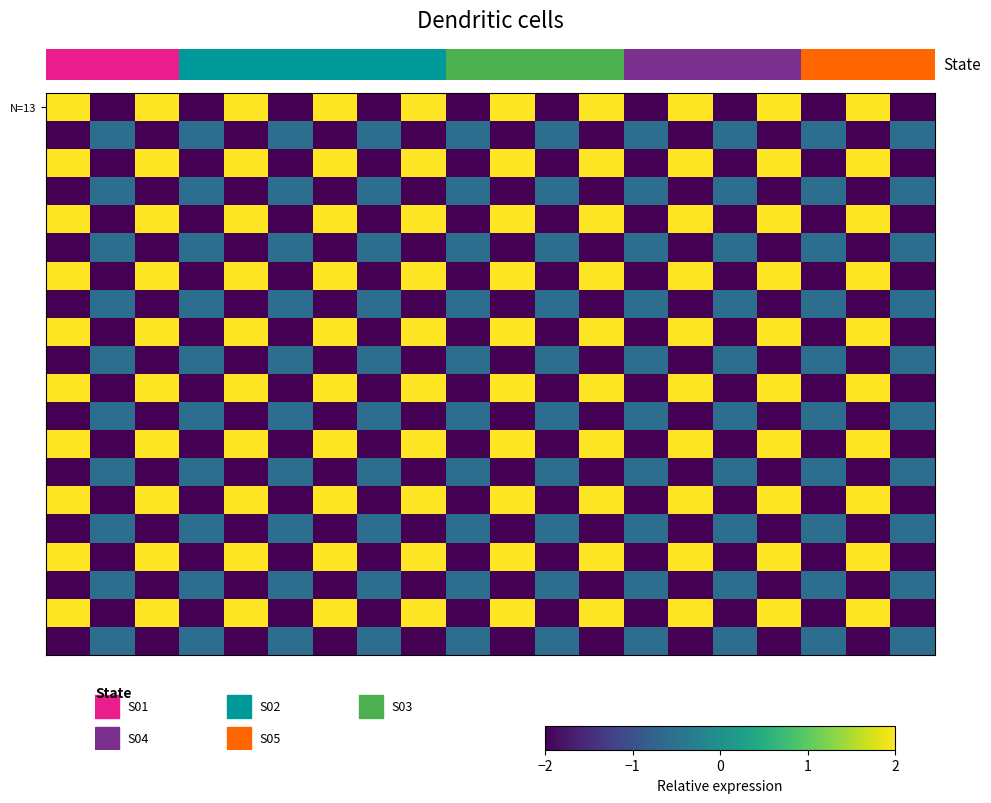

How many series are shown in this chart?

20